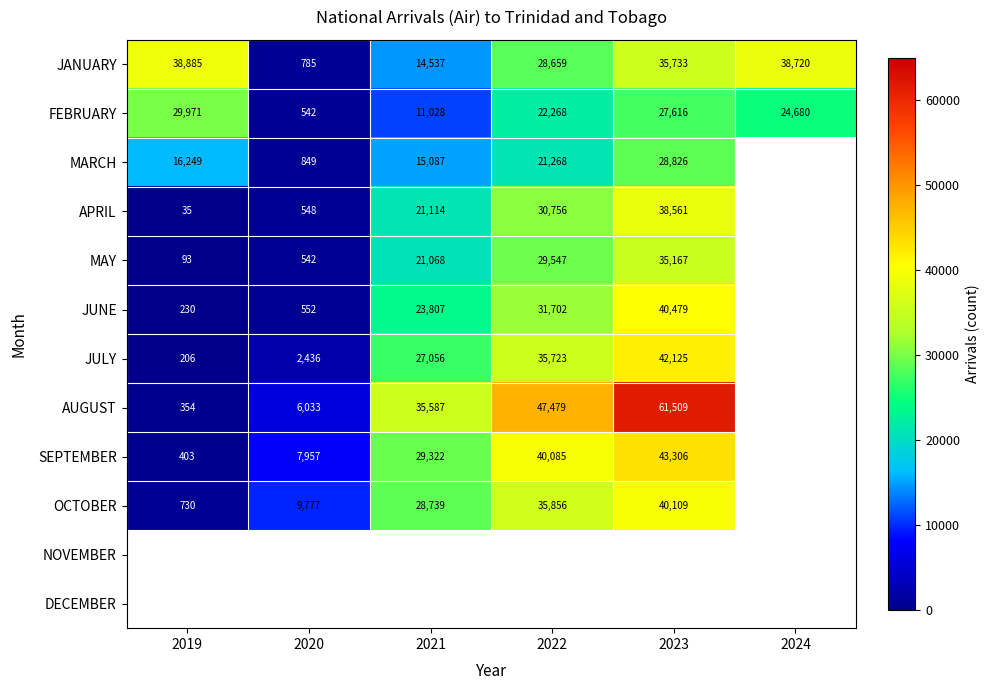

How many distinct data groups are displayed?

12